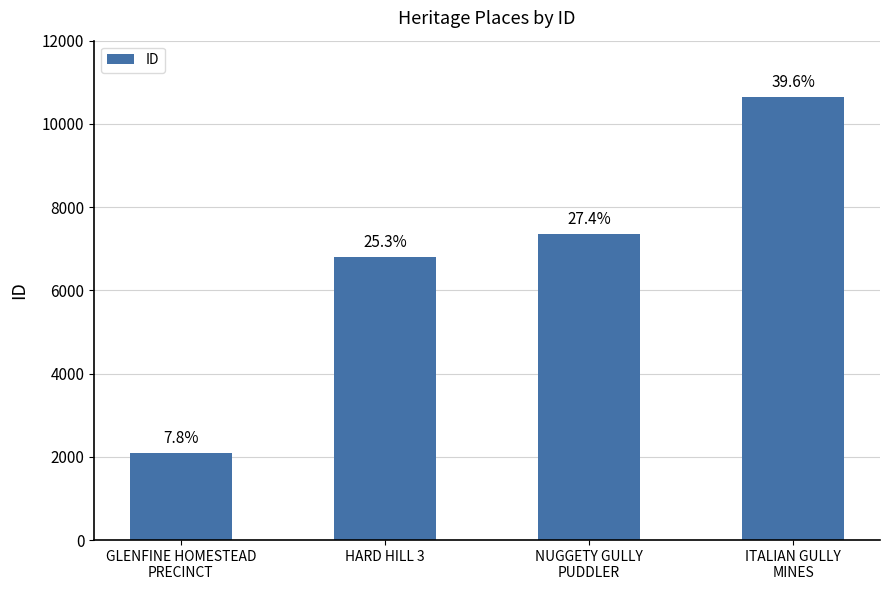

How many bars are there in total?

4